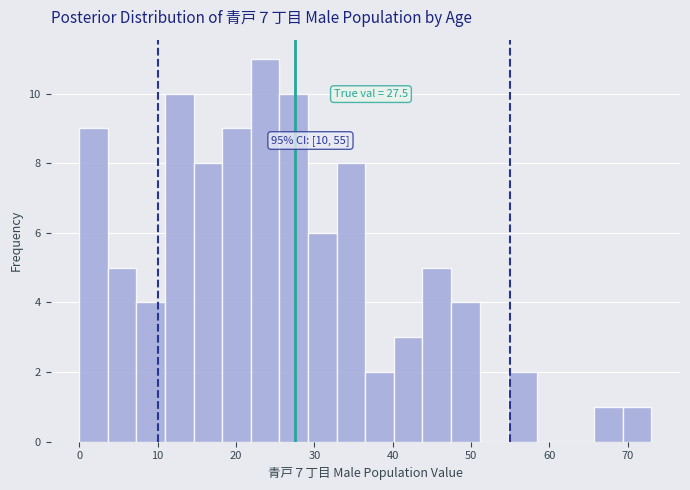

Read against the x-axis, roughly where is the centre of the tallest bar?

24